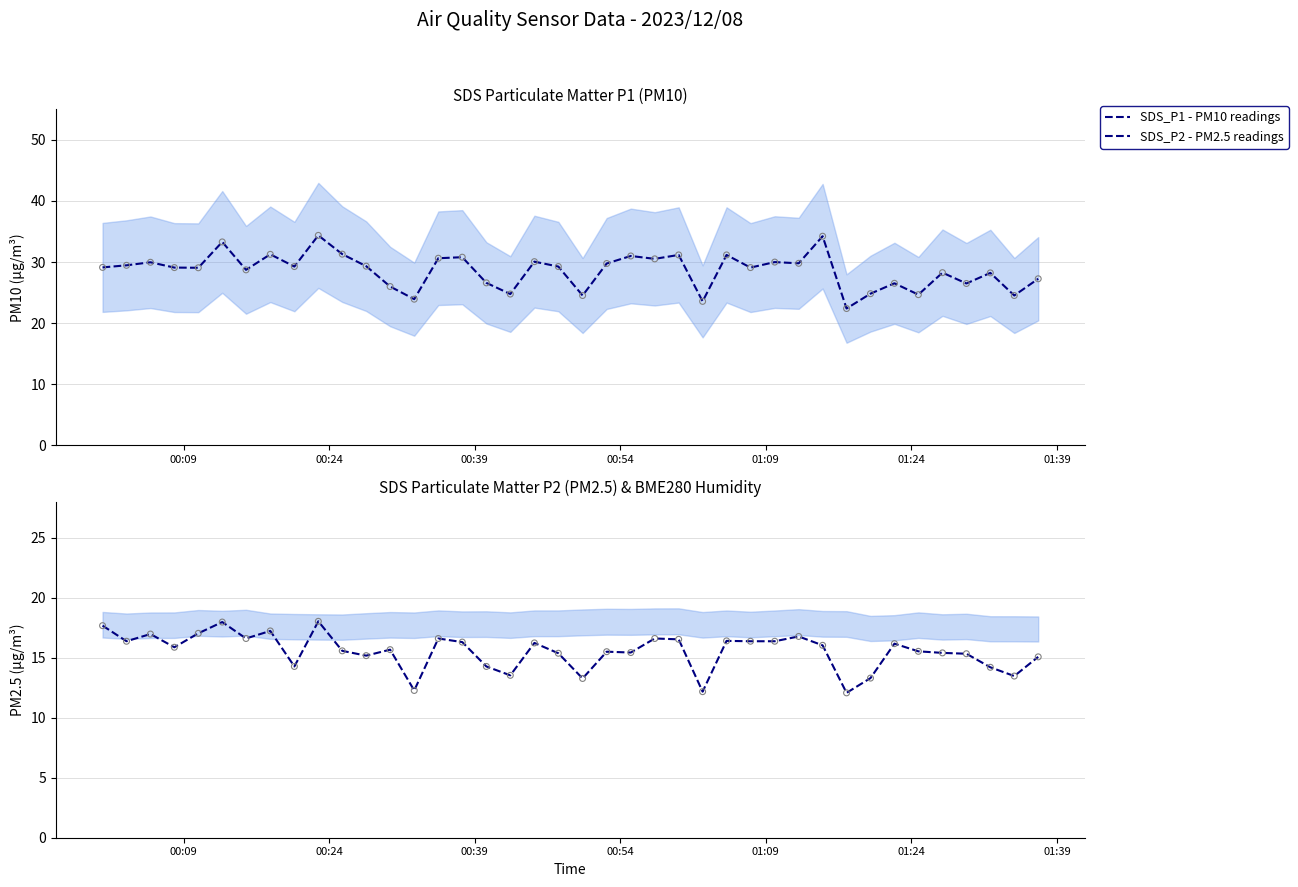

Which series reaches the maximum Y coordinate?

SDS_P1 - PM10 readings